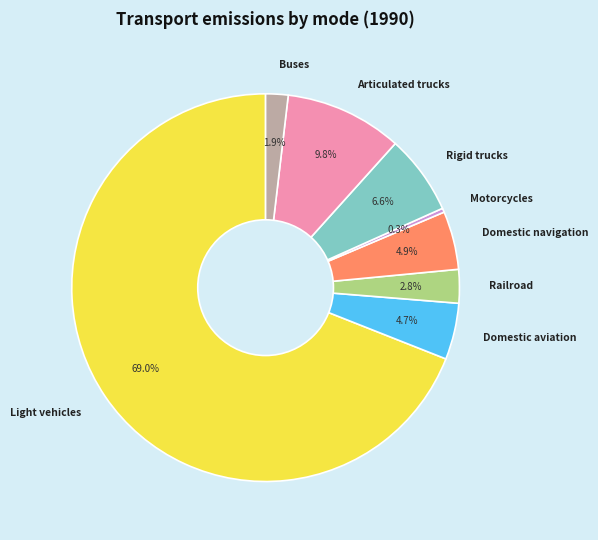

Combined, what portion of the pie is Light vehicles and Buses?

70.9%